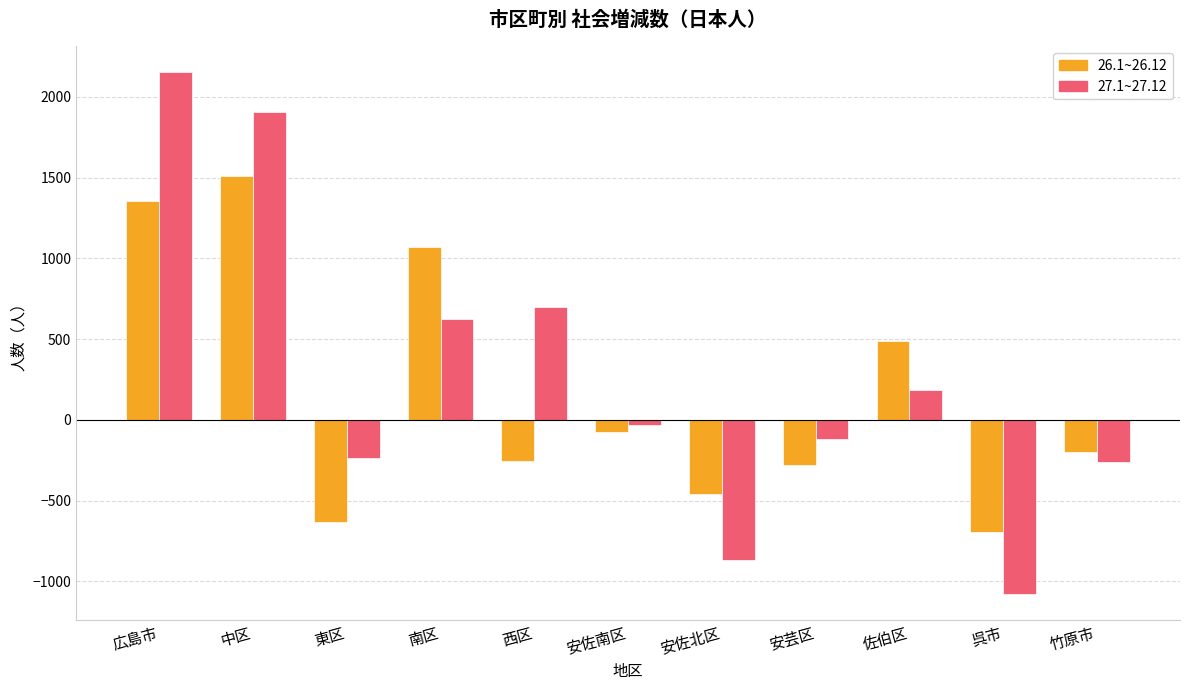

Which series has the largest range (max minus min)?

27.1~27.12